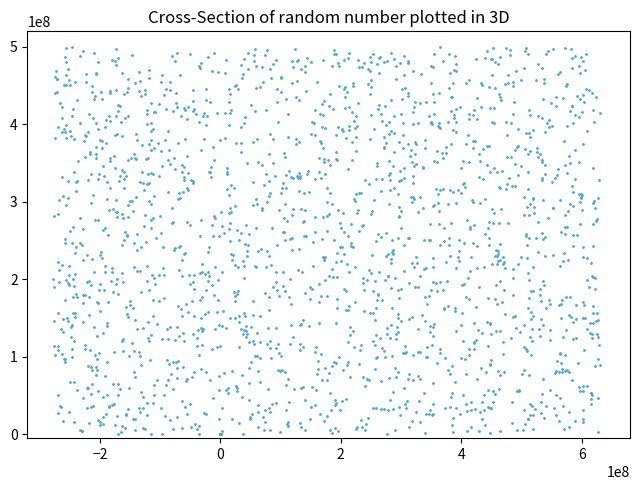

What is the range of X values (max minus min)?

906814462.8